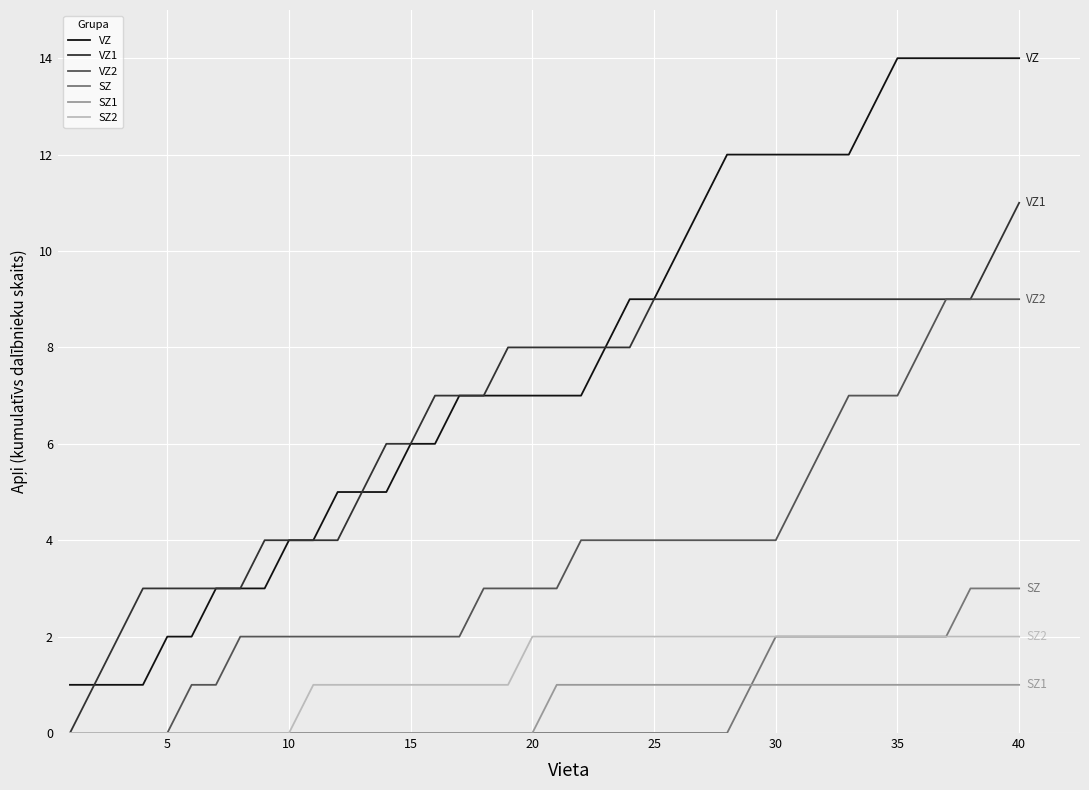

What is the highest value of the VZ series?

14